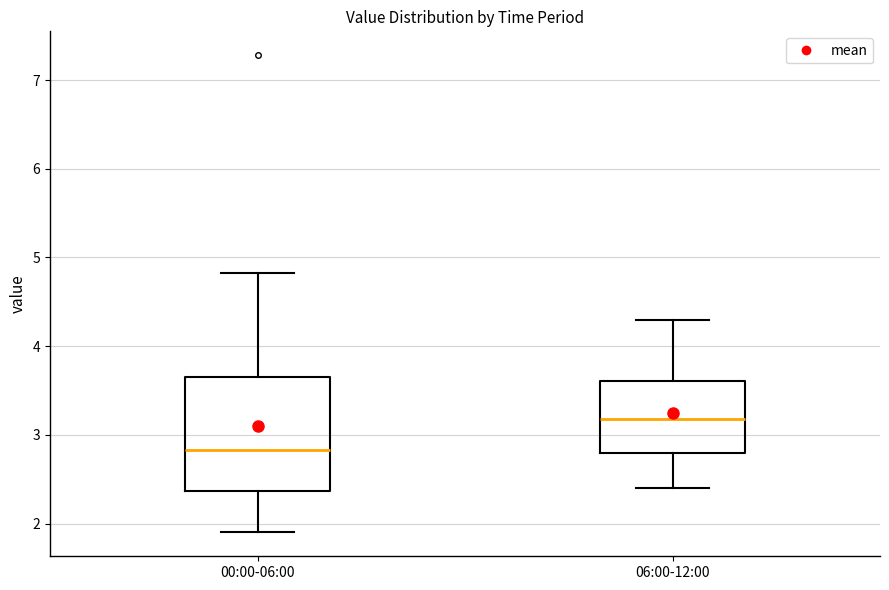

Where does the median line of the box for 06:00-12:00 sit on the y-axis? The values are not printed on the chart, so give them approximately, as read against the axis.

3.2